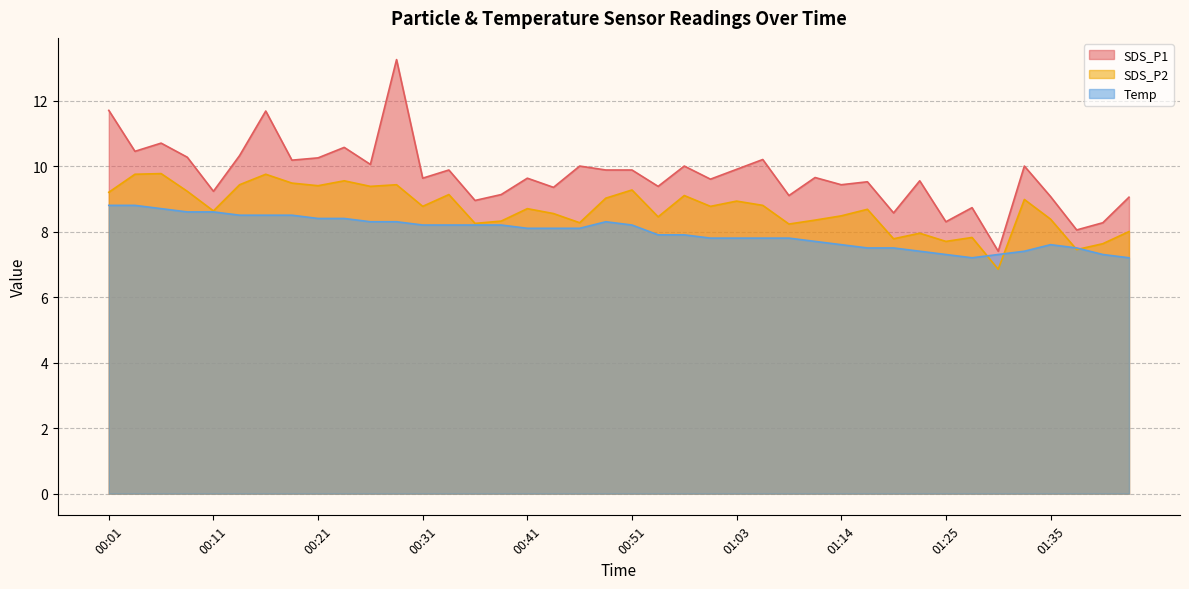

What is the total value across all series at 00:31?

26.6